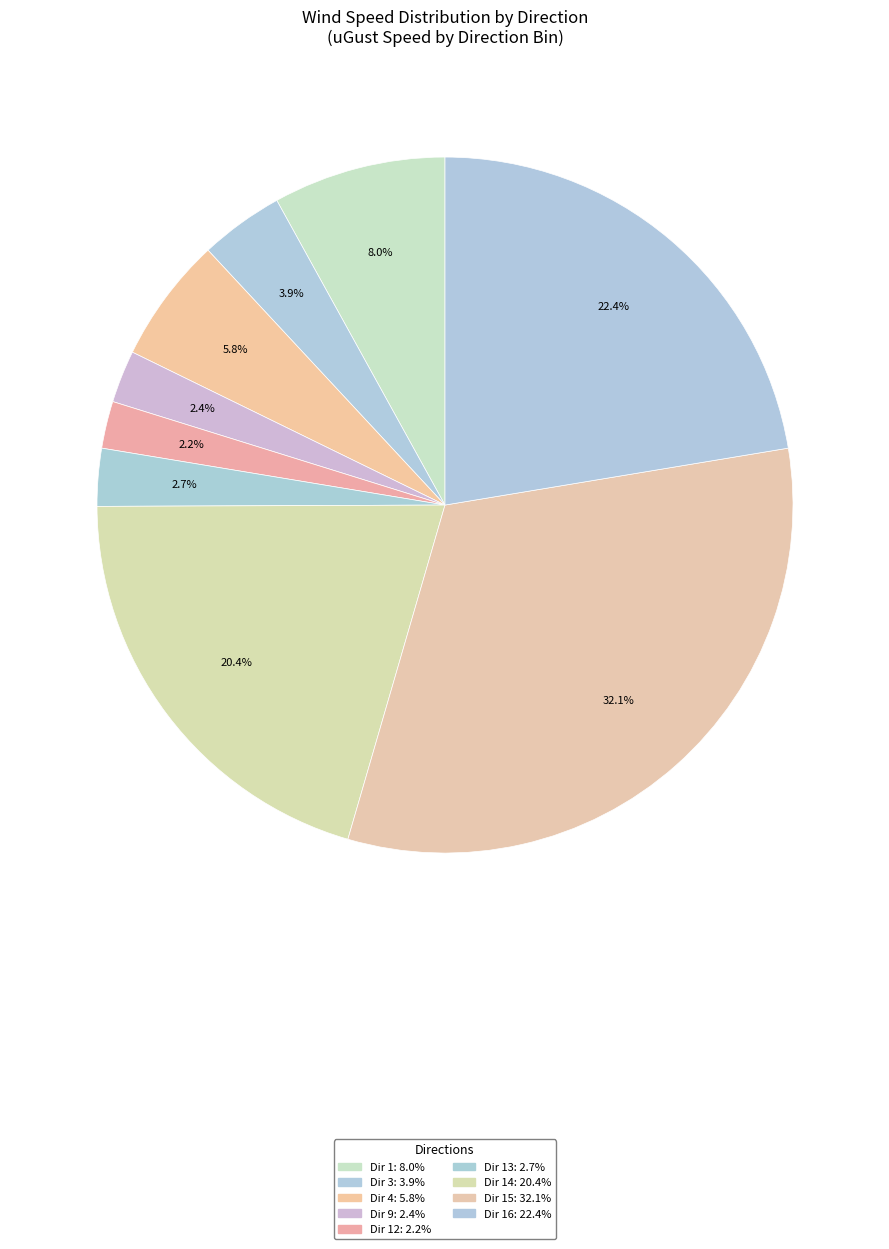

How many slices are in this pie chart?

9